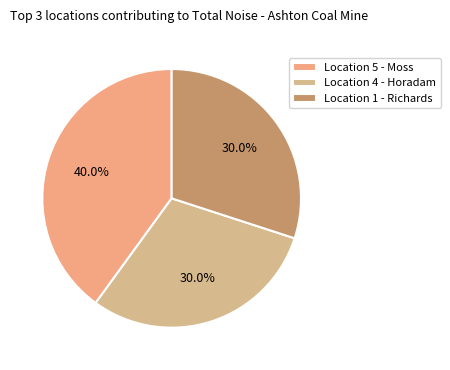

How many slices are in this pie chart?

3